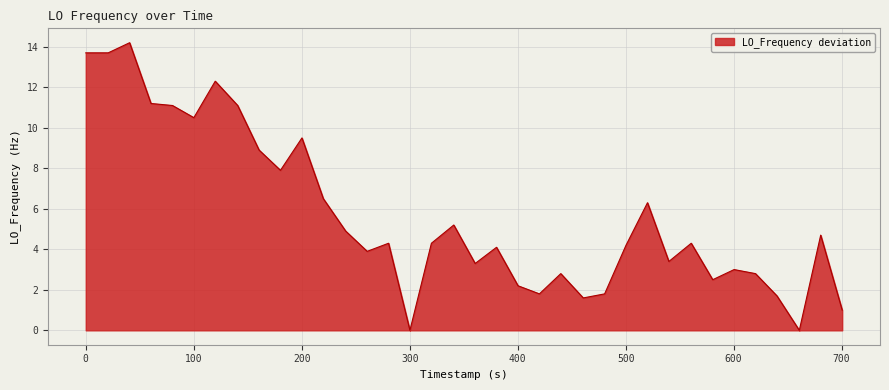

What is the maximum value shown in the chart?

14.2